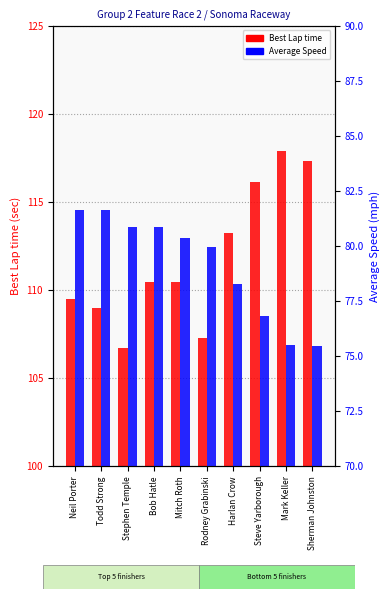

Is it true that Average Speed equals 75.5 at Mark Keller?

True